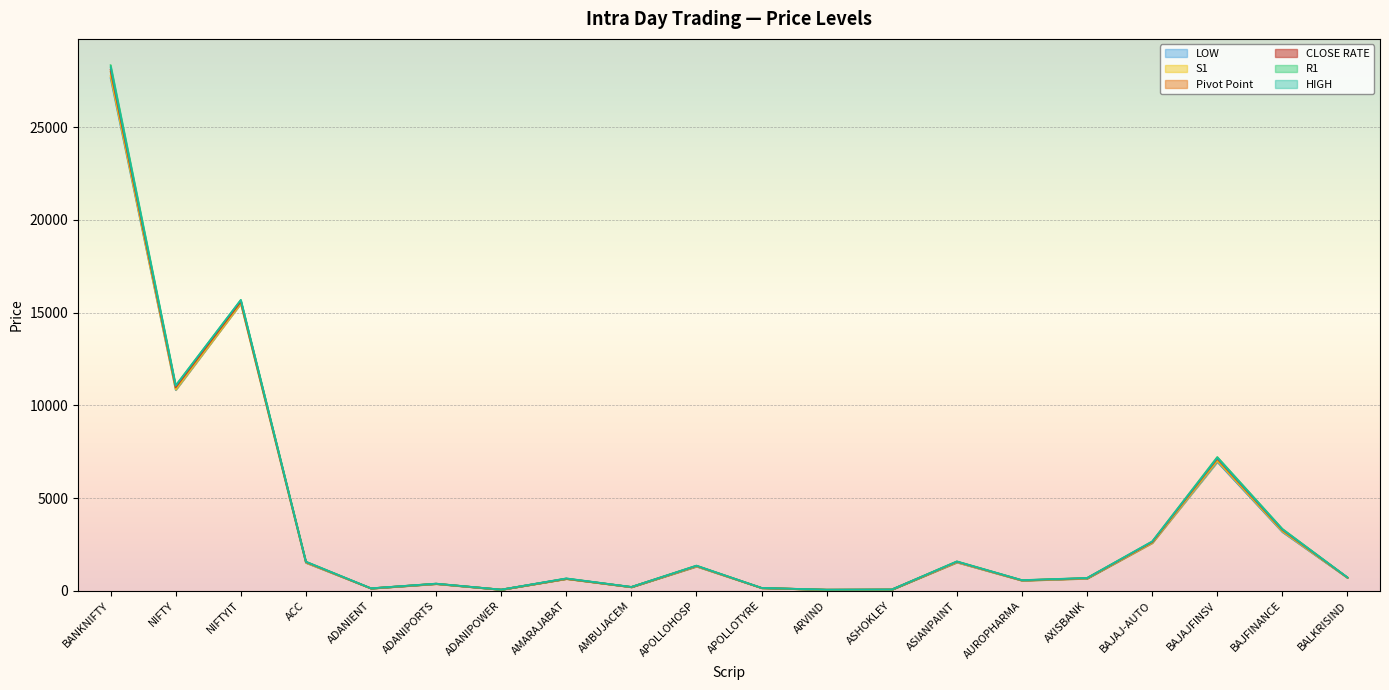

True or false: Pivot Point has more than 0 points higher than both neighbors.

True